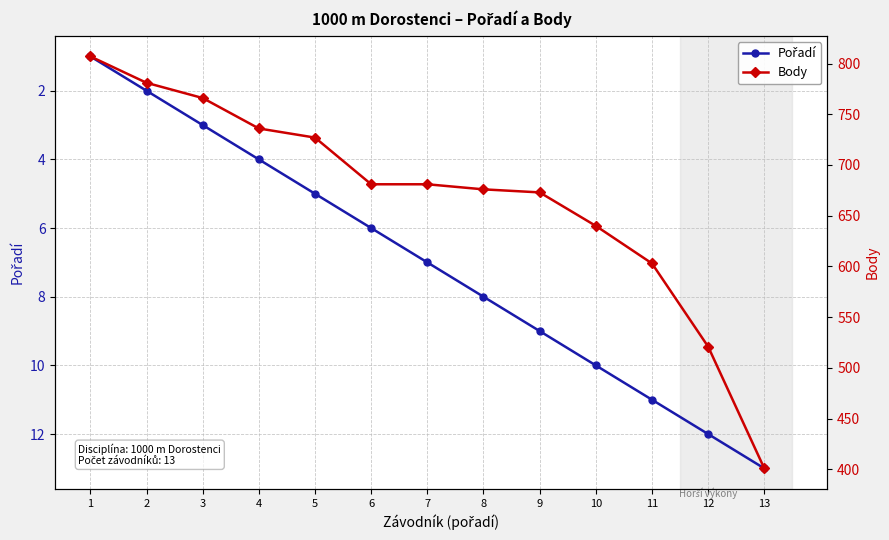

Which series has the widest spread of values?

Body